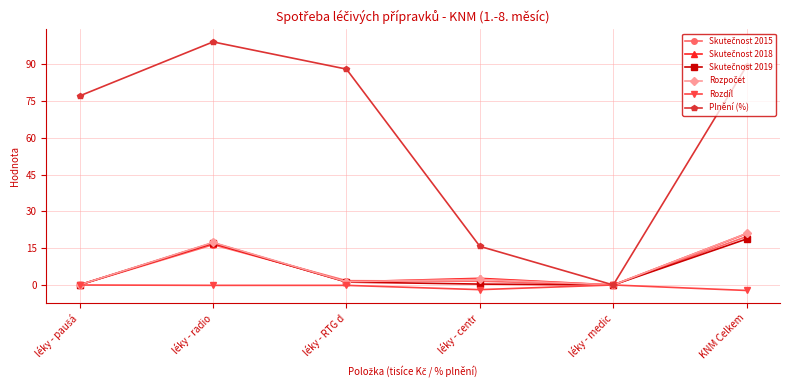

The Rozdíl series shows -0.0 at léky - medic. True or false?

True